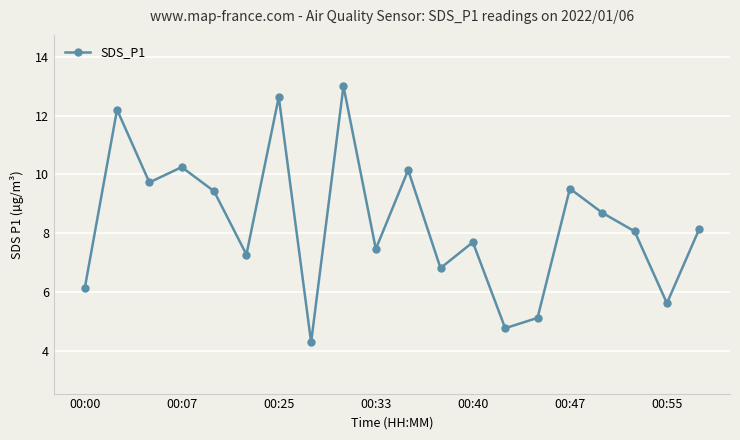

What is the value of the 7th point from the left?

12.6